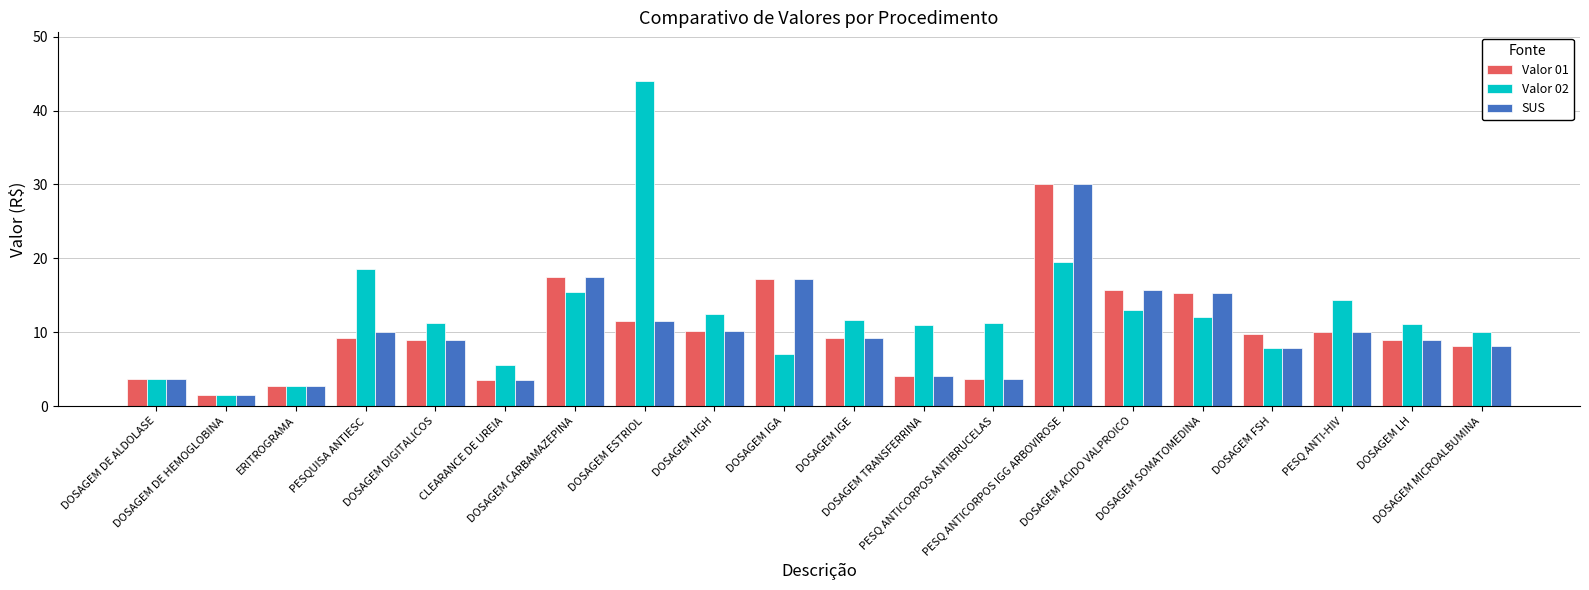

Which series has the largest total across all categories?

Valor 02